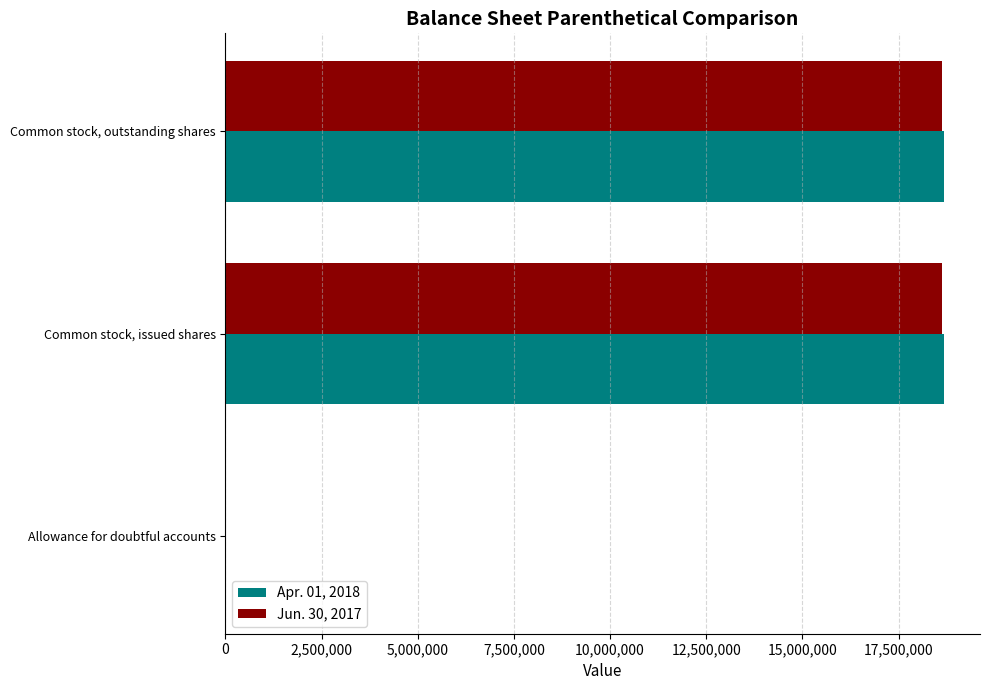

What is the greatest value displayed?

18683678